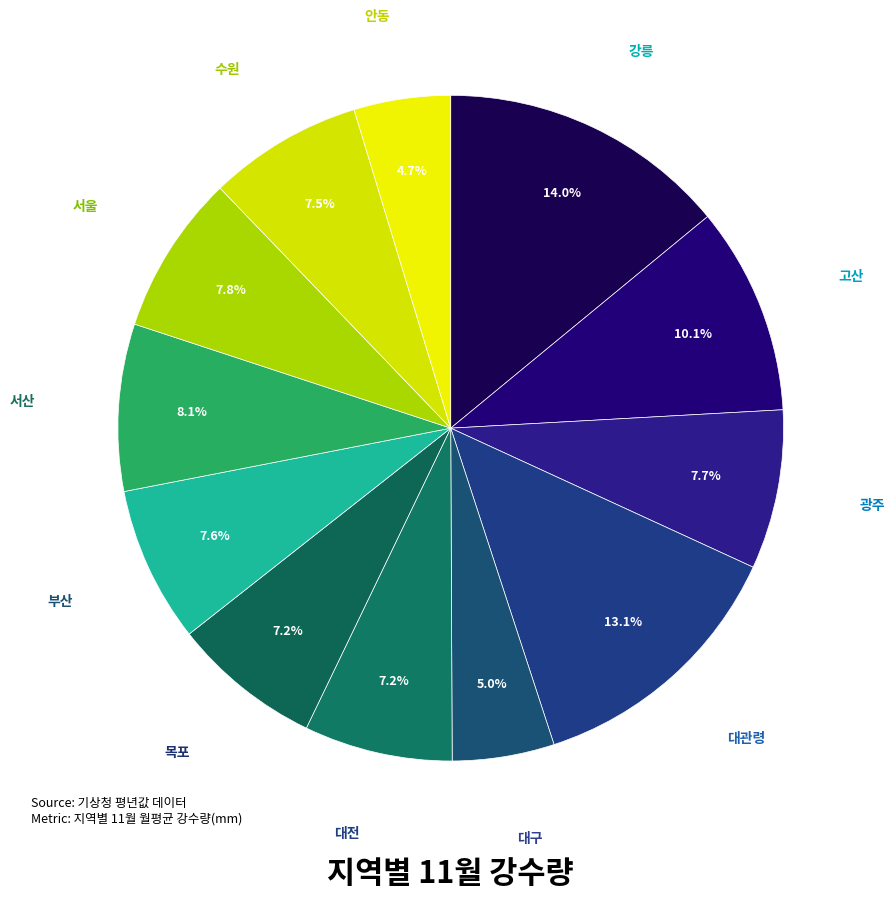

How many segments does this pie chart have?

12